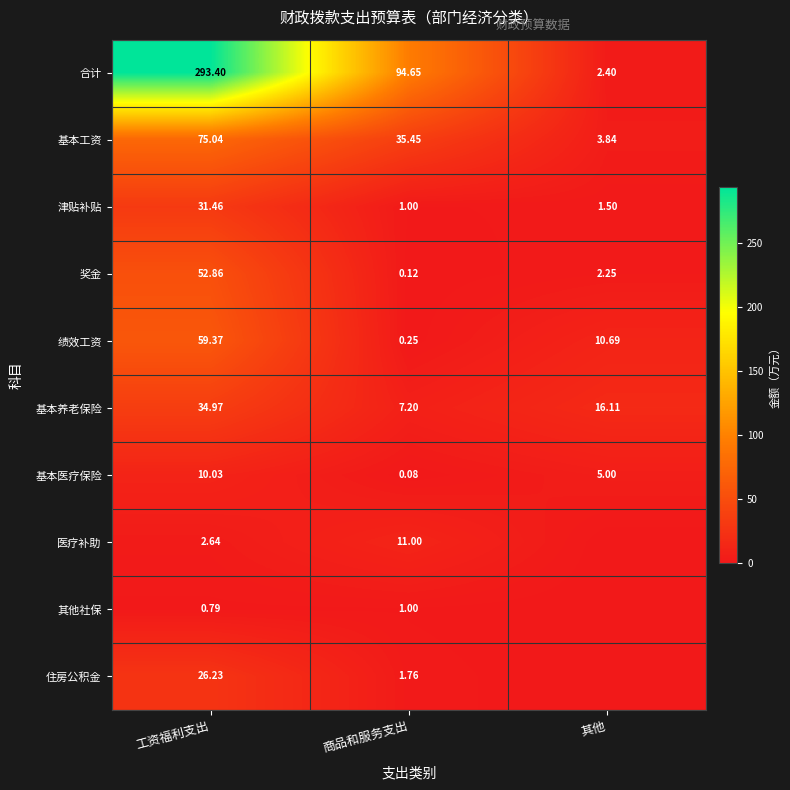

At how many categories does at least one series exceed 177?

1